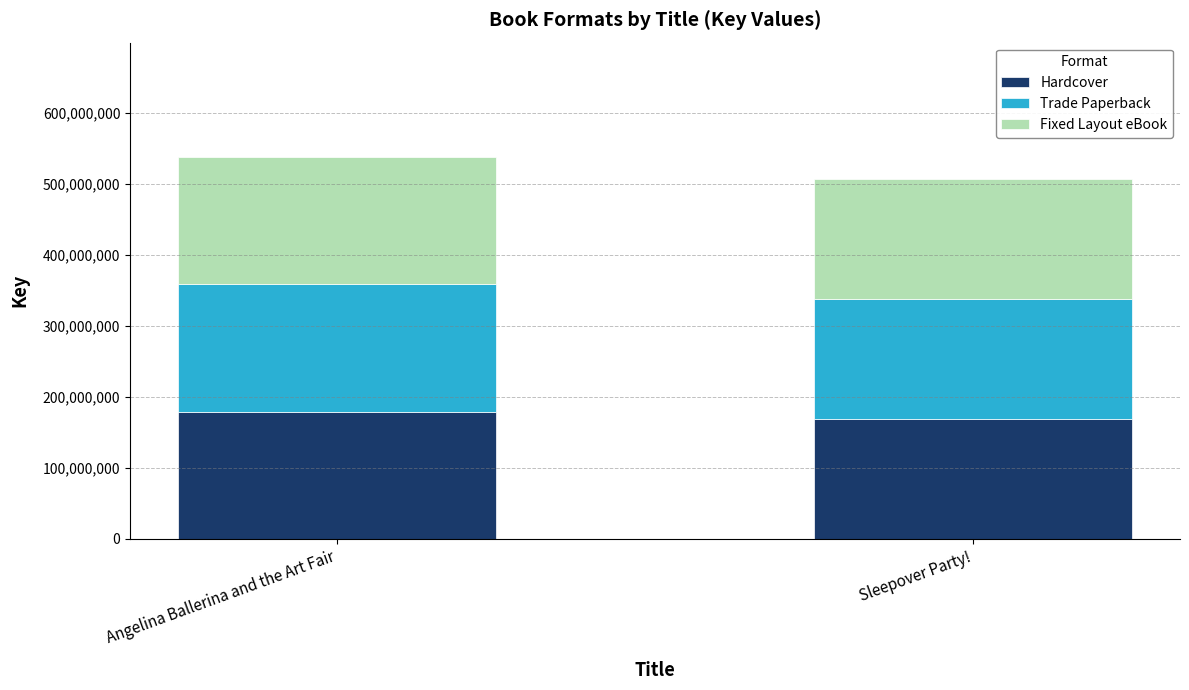

What is the lowest value of the Hardcover series?

168975827